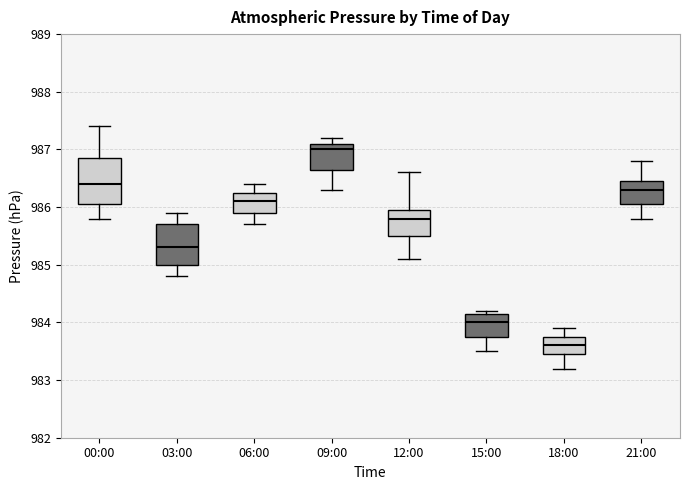

Reading left to right, read every box against the y-axis: the position of its median line, the range the box covers, and the ends of its whiskers. The values are not printed on the chart, so give them approximately, as read against the axis.

00:00: median 986.4, box 986.1 to 986.9, whiskers 985.8 to 987.4
03:00: median 985.3, box 985.0 to 985.7, whiskers 984.8 to 985.9
06:00: median 986.1, box 985.9 to 986.3, whiskers 985.7 to 986.4
09:00: median 987.0, box 986.7 to 987.1, whiskers 986.3 to 987.2
12:00: median 985.8, box 985.5 to 986.0, whiskers 985.1 to 986.6
15:00: median 984.0, box 983.8 to 984.2, whiskers 983.5 to 984.2 (just above the box's upper edge)
18:00: median 983.6, box 983.5 to 983.8, whiskers 983.2 to 983.9
21:00: median 986.3, box 986.1 to 986.5, whiskers 985.8 to 986.8